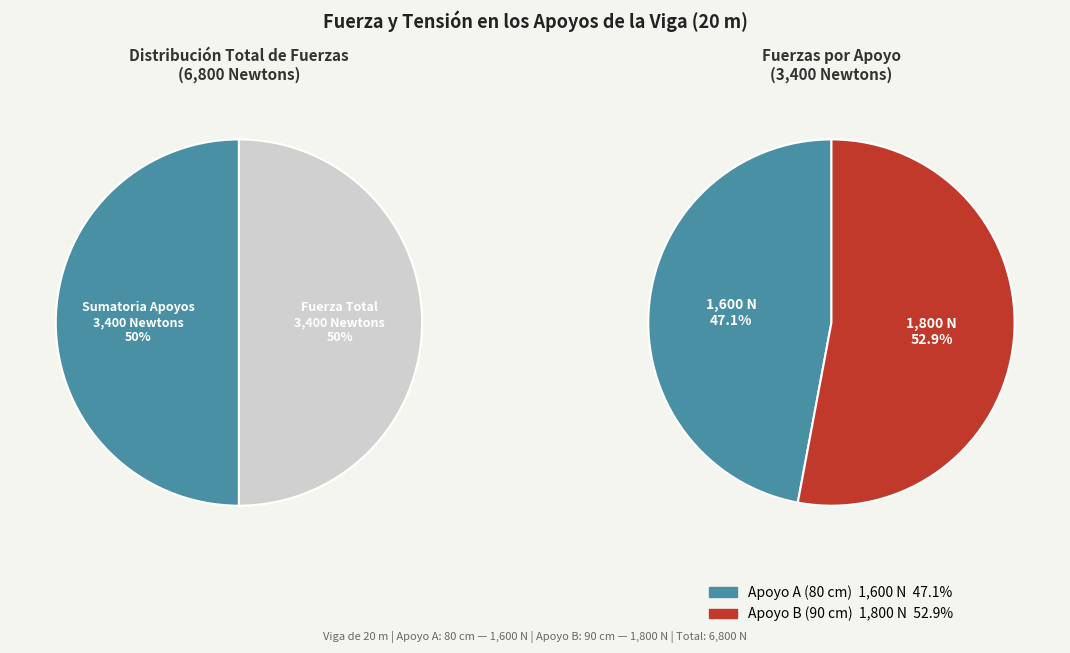

To the nearest percent, what is the average slice percentage?

50%